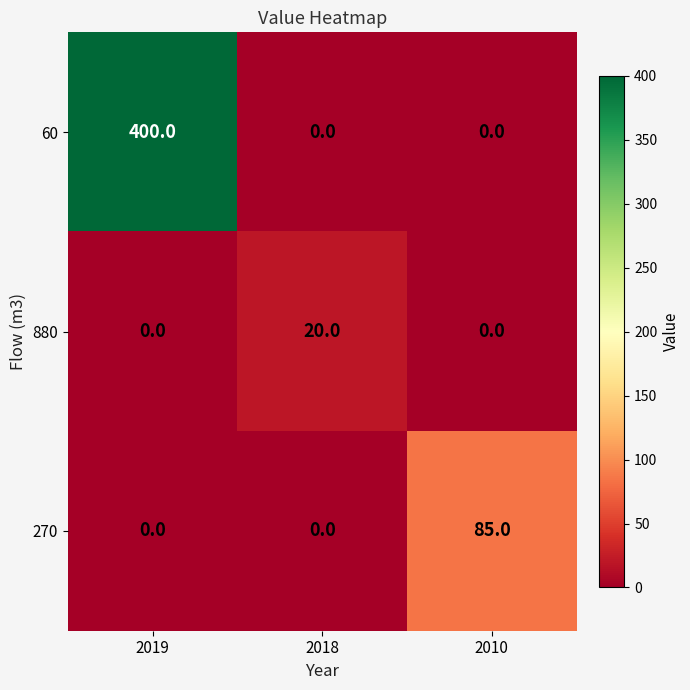

At how many categories does at least one series exceed 48?

2